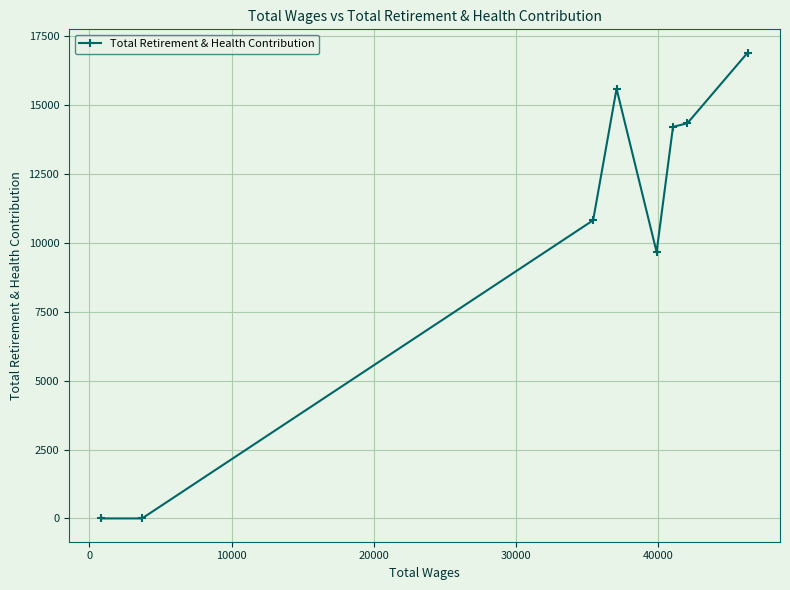

How many lines are shown in the chart?

1